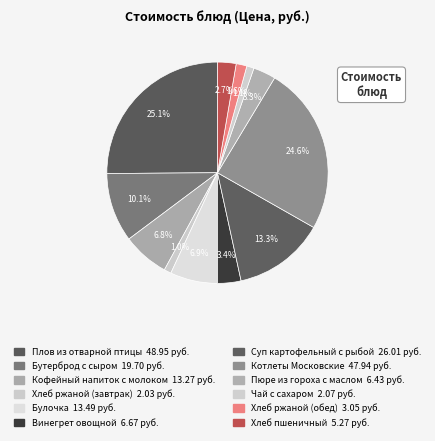

Count the number of slices in the pie.

12